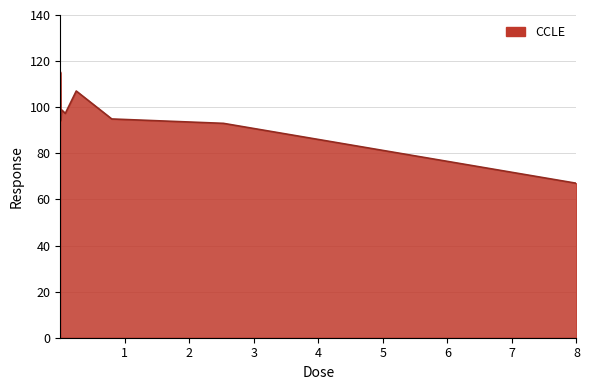

What is the greatest value displayed?

115.3